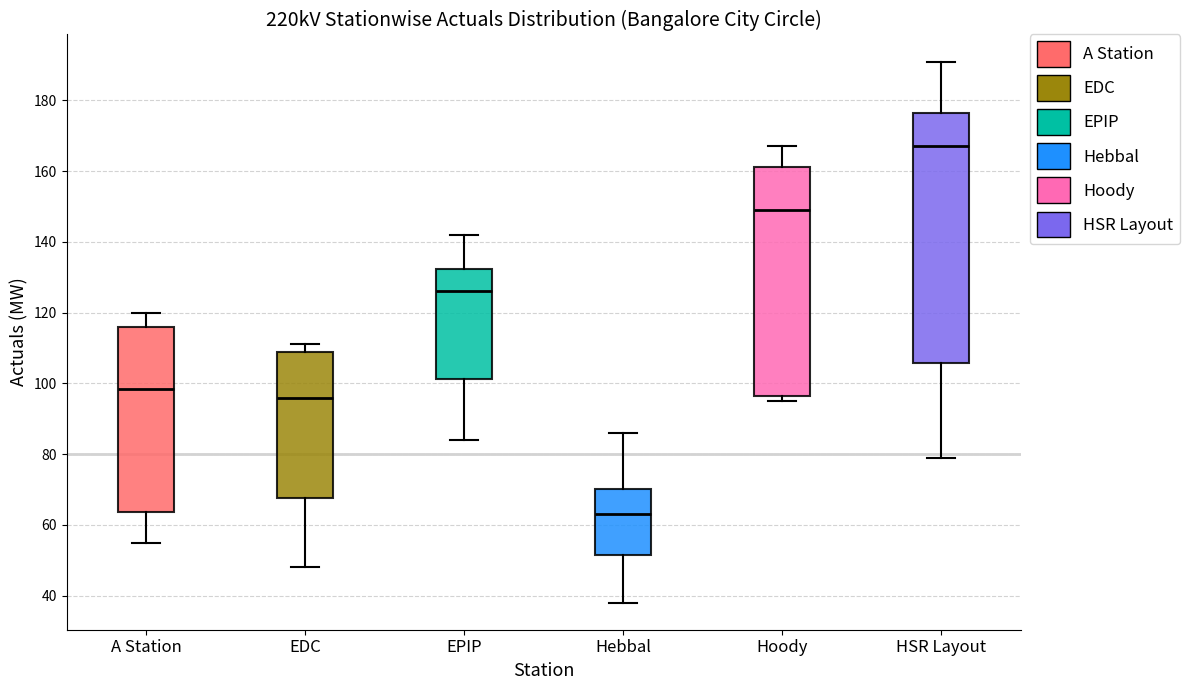

Reading left to right, read every box against the y-axis: the position of its median line, the range the box covers, and the ends of its whiskers. The values are not printed on the chart, so give them approximately, as read against the axis.

A Station: median 98, box 64 to 116, whiskers 56 to 120
EDC: median 96, box 68 to 110, whiskers 48 to 112
EPIP: median 126, box 102 to 132, whiskers 84 to 142
Hebbal: median 64, box 52 to 70, whiskers 38 to 86
Hoody: median 150, box 96 to 162, whiskers 96 (just below the box's lower edge) to 168
HSR Layout: median 168, box 106 to 176, whiskers 80 to 192